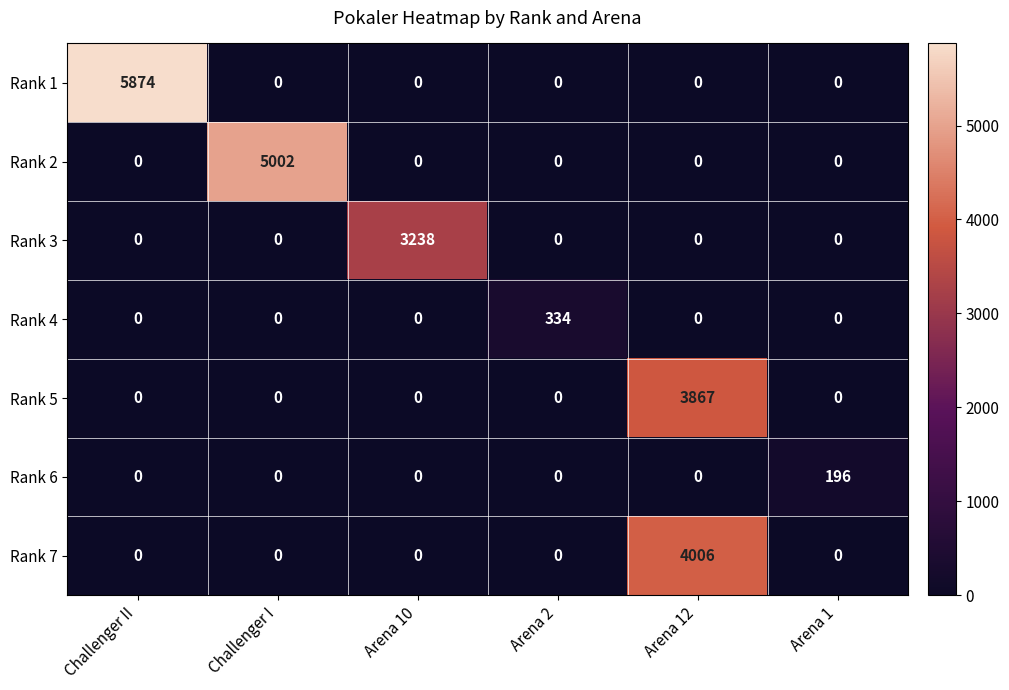

What is the difference between the highest and lowest values at Arena 2?

334